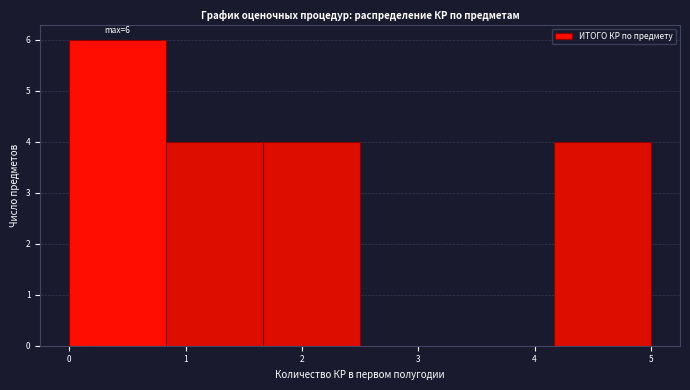

Which range on the x-axis has the tallest bar?

0.0 to 0.8